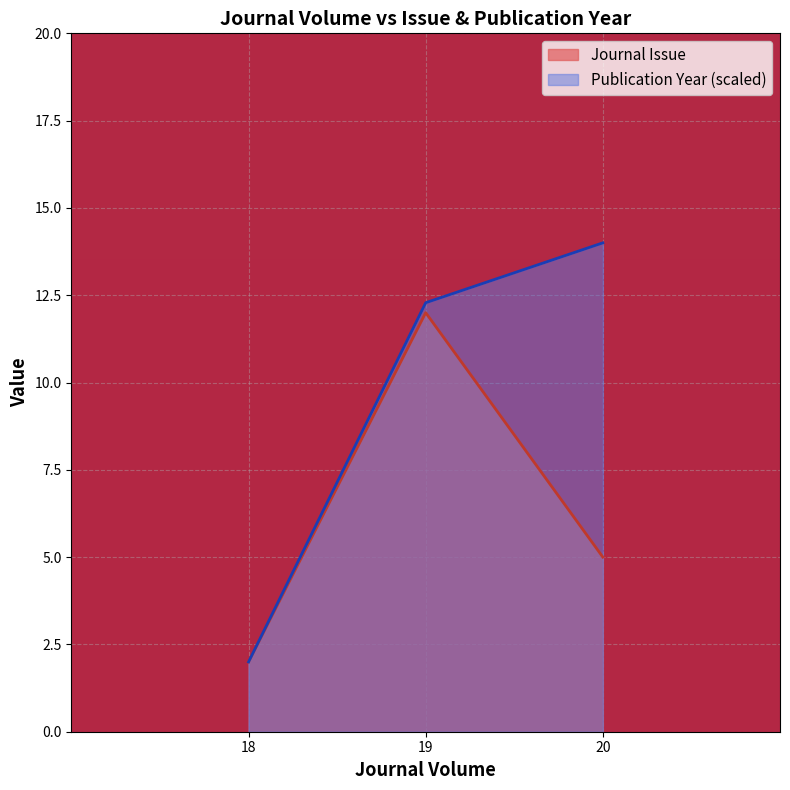

What is the highest value of the Publication Year series?

14.0